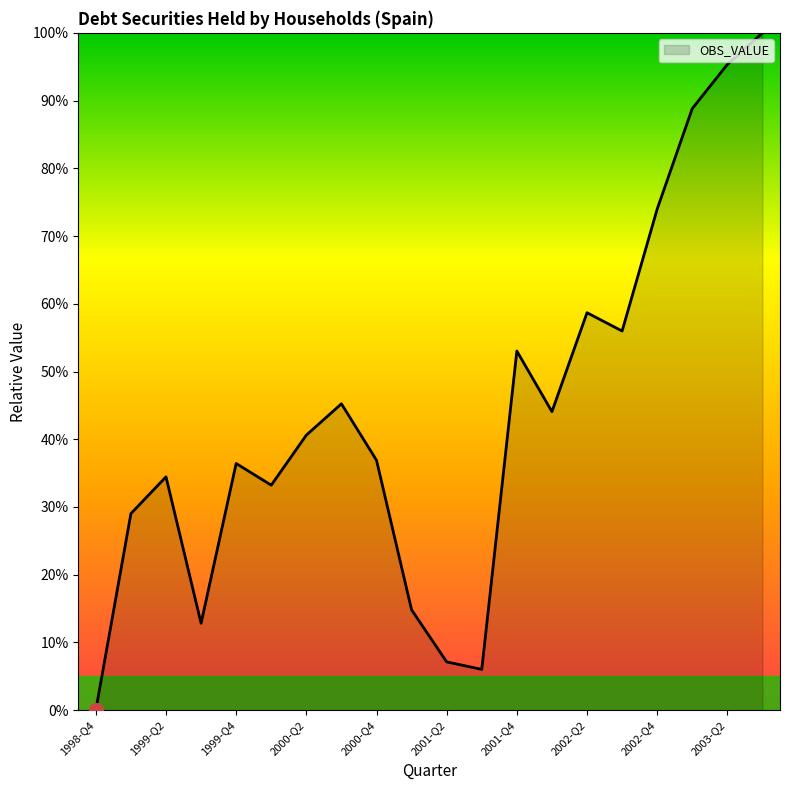

How many values are below 40?

10